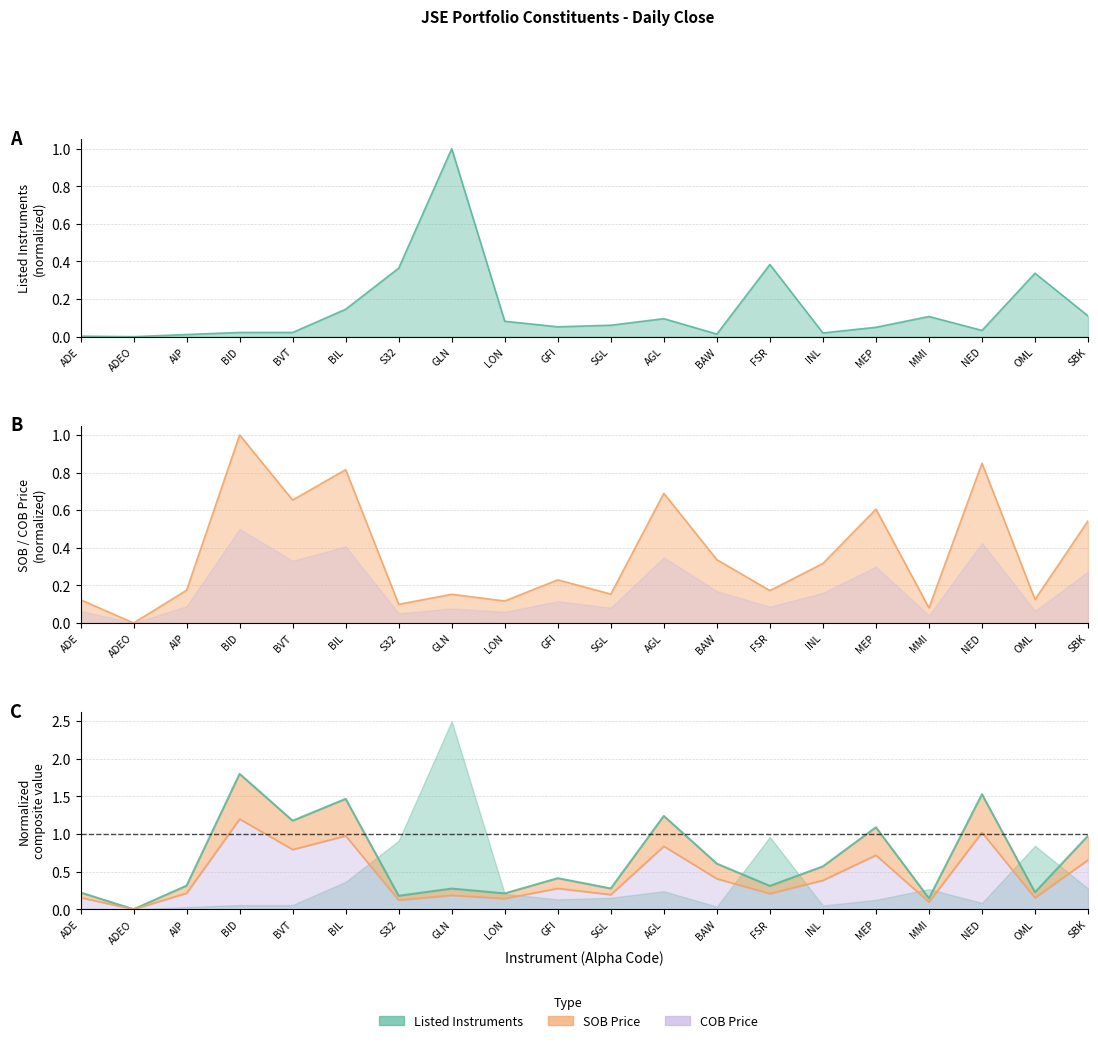

Which series ends up on top after the final intersection of Listed Instruments and COB Price?

COB Price